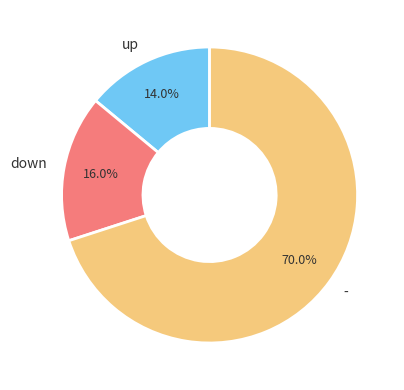

True or false: up accounts for 14% of the total.

True